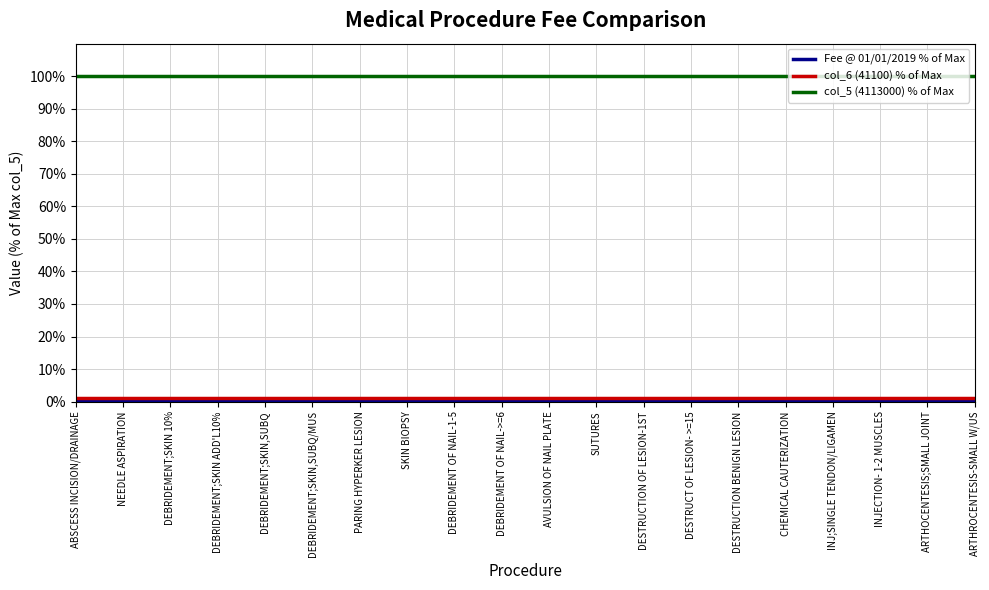

Which series has the largest total across all categories?

col_5 (4113000) % of Max